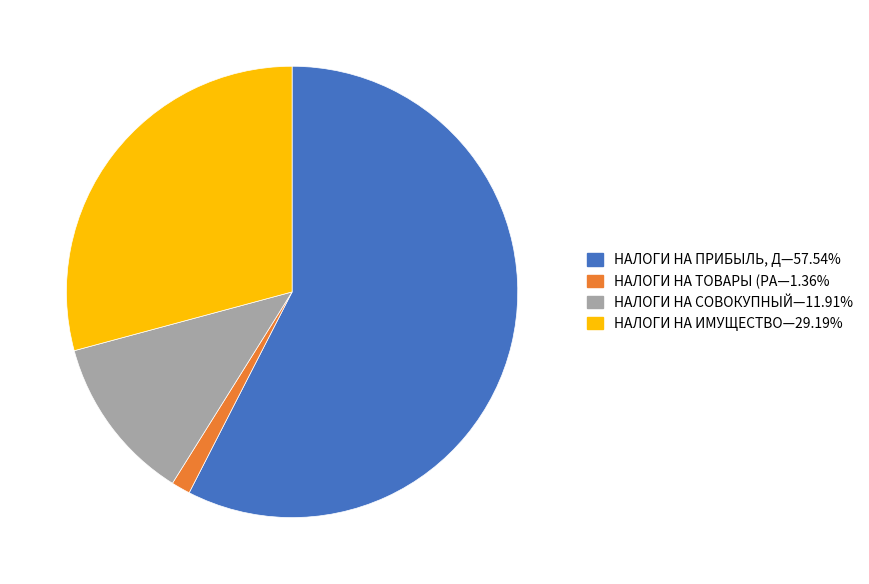

Is there any slice that represents more than half of the pie?

Yes